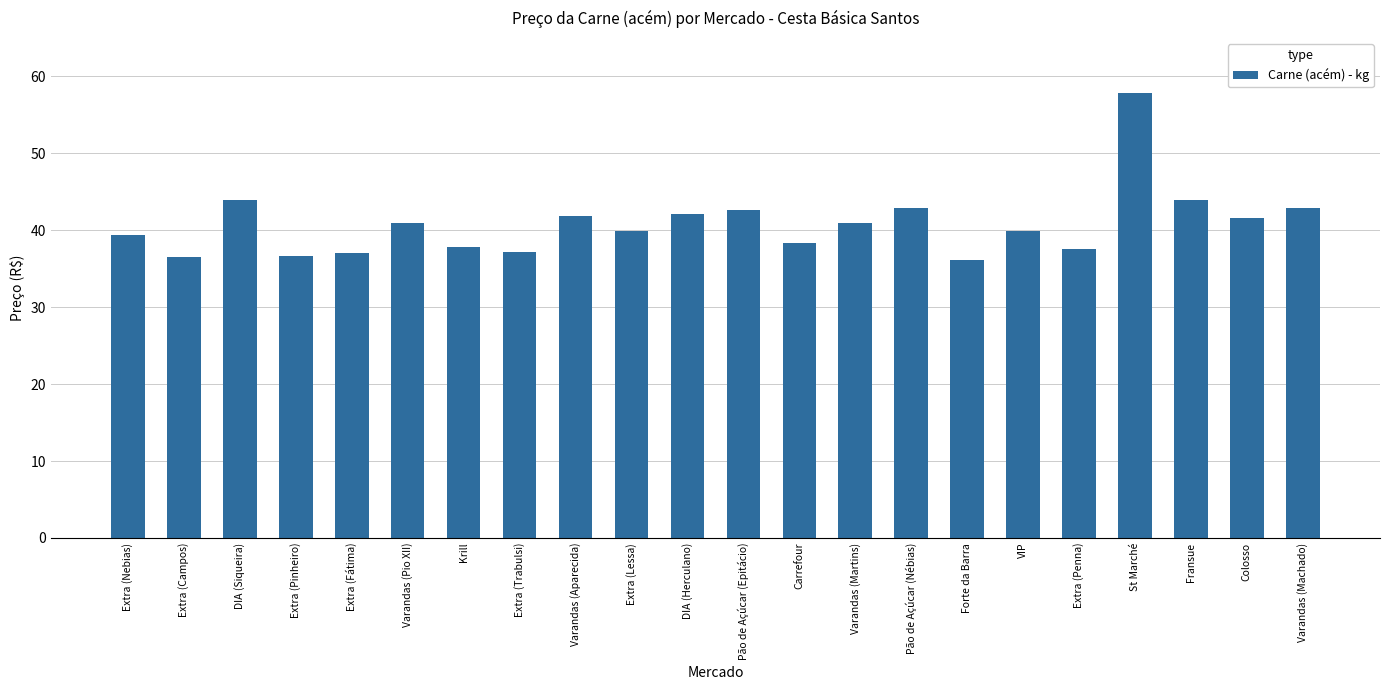

What is the maximum value shown in the chart?

57.9